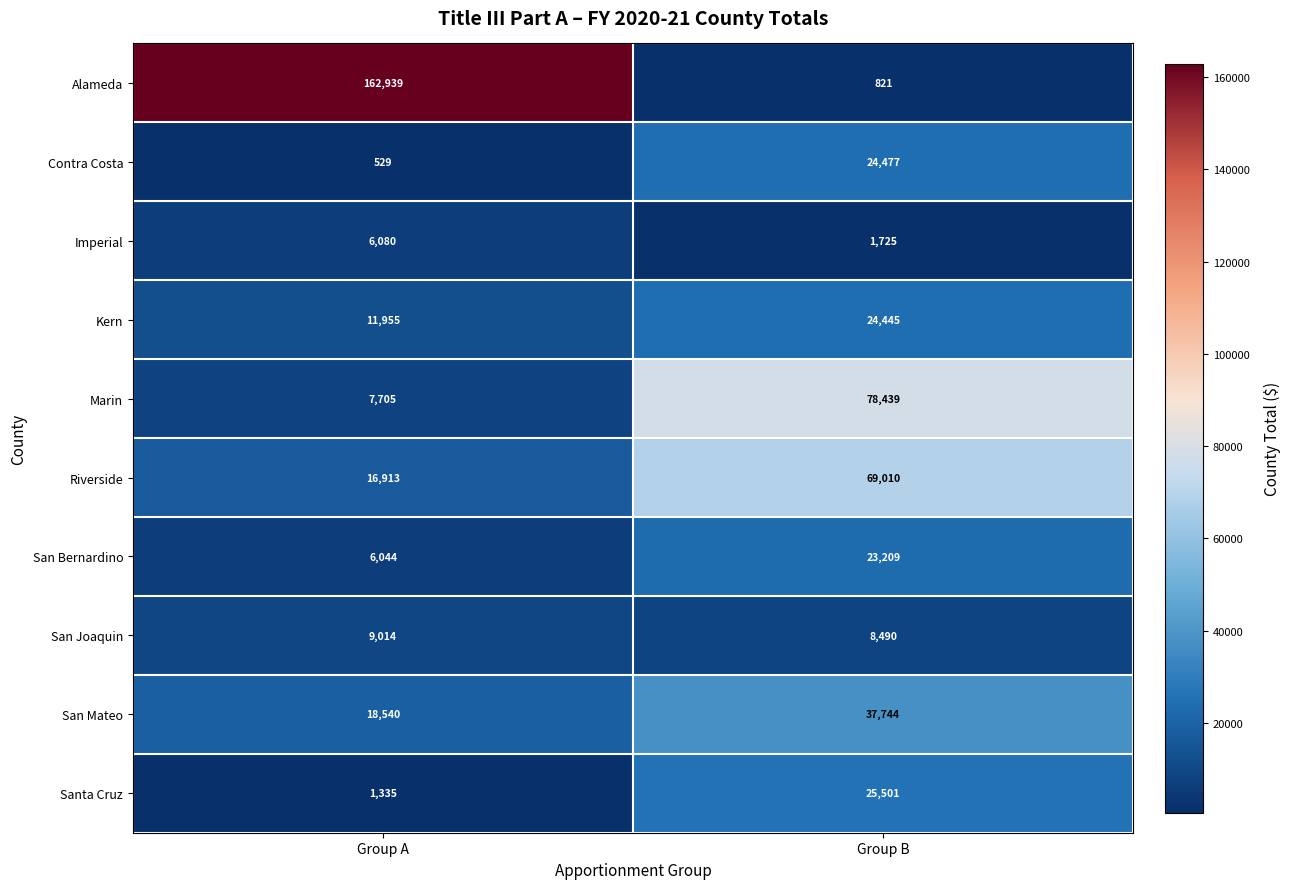

Count the number of data series in this chart.

10